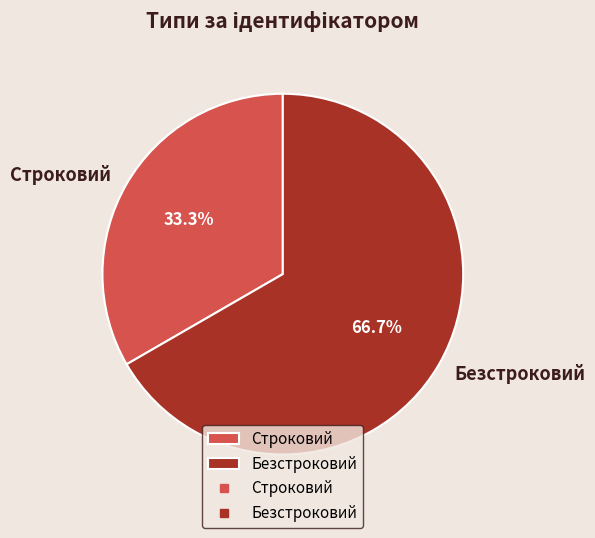

What is the ratio of the value at Безстроковий to the value at Строковий?

2.0